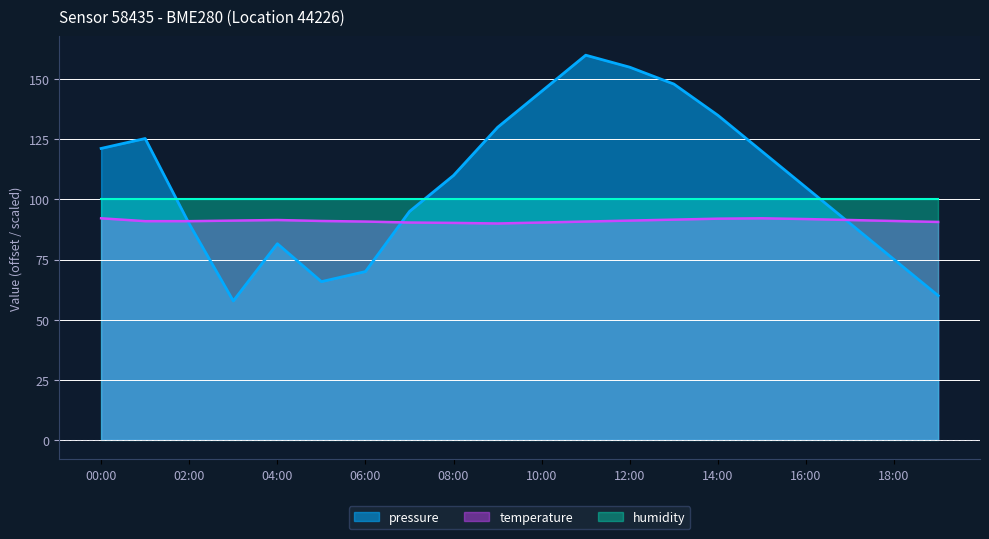

What is the total value across all series at 00:00?

313.4